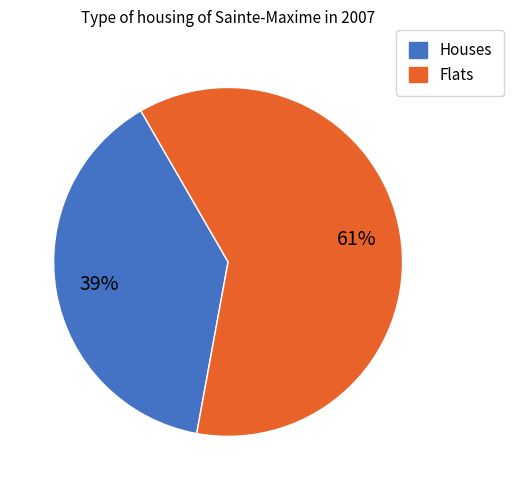

Is there a majority slice in this chart?

Yes